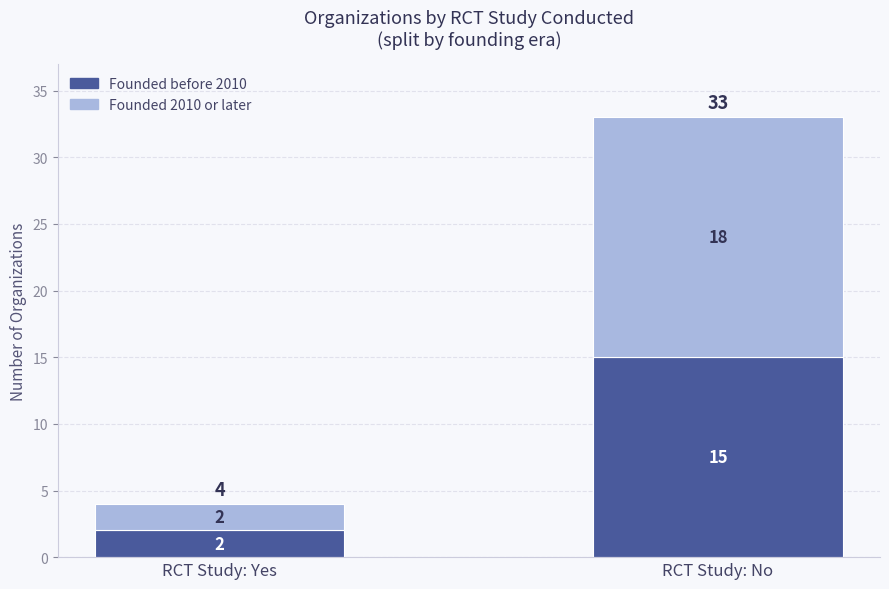

Does the chart contain any negative values?

No